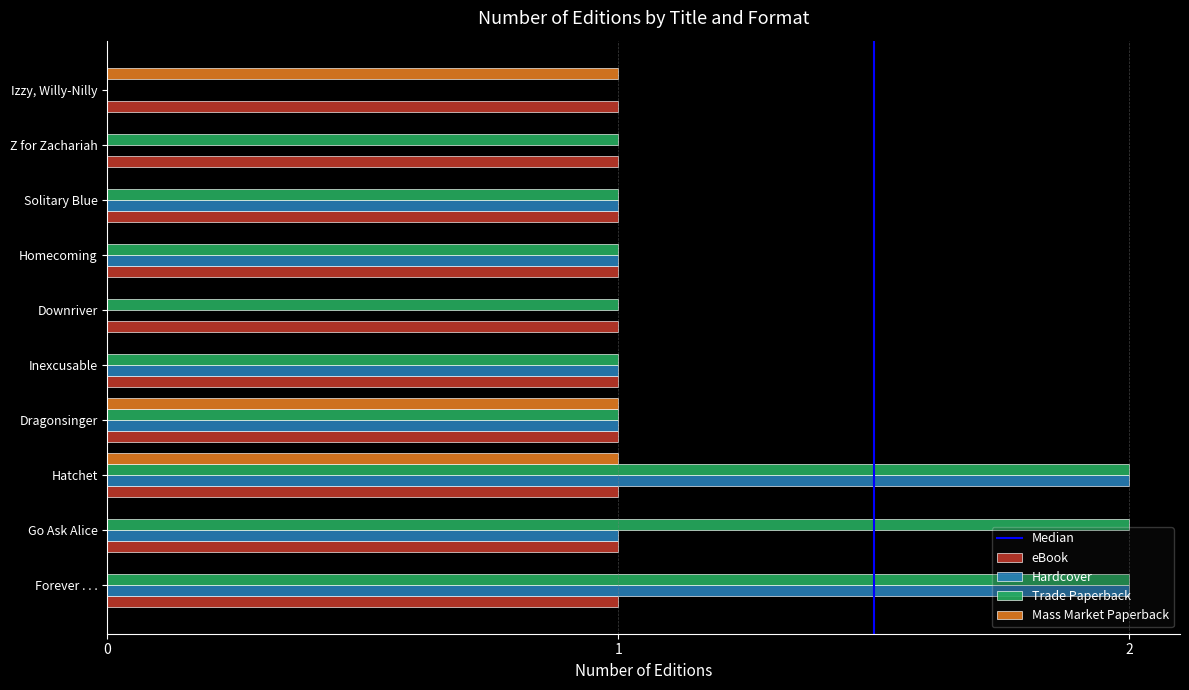

What is the sum of all Trade Paperback values?

12